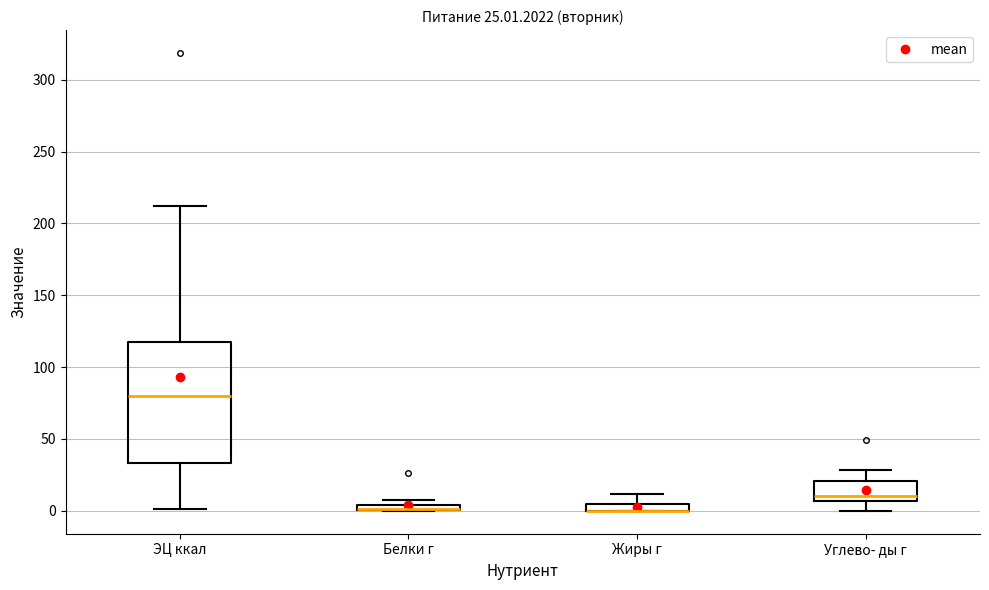

Comparing the boxes themselves (not the whiskers), which one is the tallest?

ЭЦ ккал